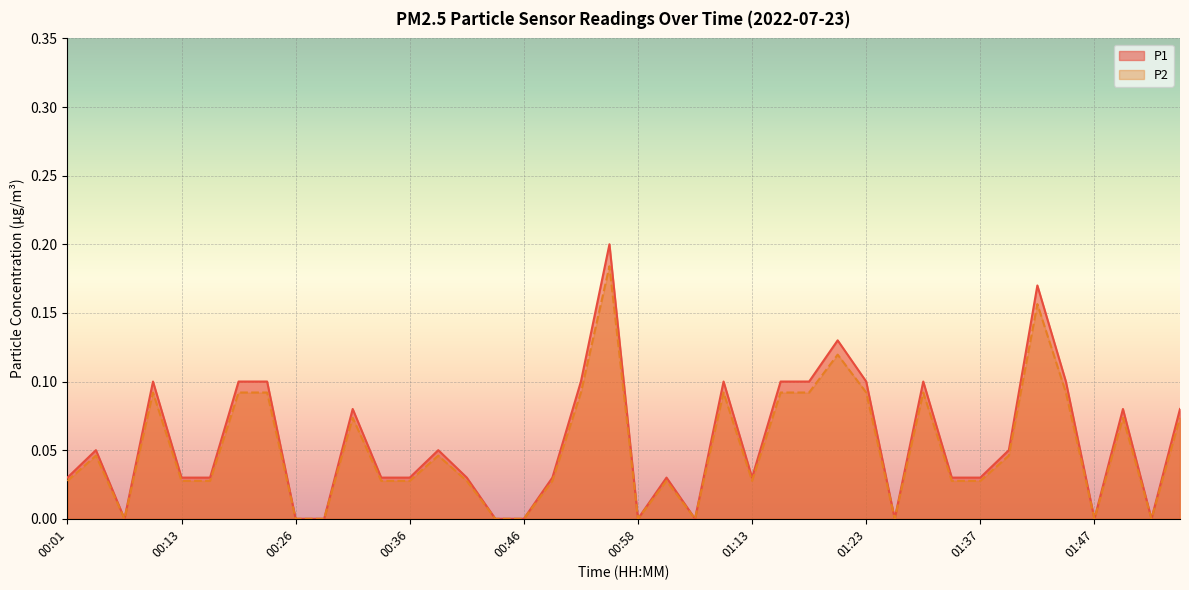

Reading left to right, list all the values displayed in this chart.

P1: 0.0	0.1	0.0	0.1	0.0	0.0	0.1	0.1	0.0	0.0	0.1	0.0	0.0	0.1	0.0	0.0	0.0	0.0	0.1	0.2	0.0	0.0	0.0	0.1	0.0	0.1	0.1	0.1	0.1	0.0	0.1	0.0	0.0	0.1	0.2	0.1	0.0	0.1	0.0	0.1
P2: 0.0	0.0	0.0	0.1	0.0	0.0	0.1	0.1	0.0	0.0	0.1	0.0	0.0	0.0	0.0	0.0	0.0	0.0	0.1	0.2	0.0	0.0	0.0	0.1	0.0	0.1	0.1	0.1	0.1	0.0	0.1	0.0	0.0	0.0	0.2	0.1	0.0	0.1	0.0	0.1